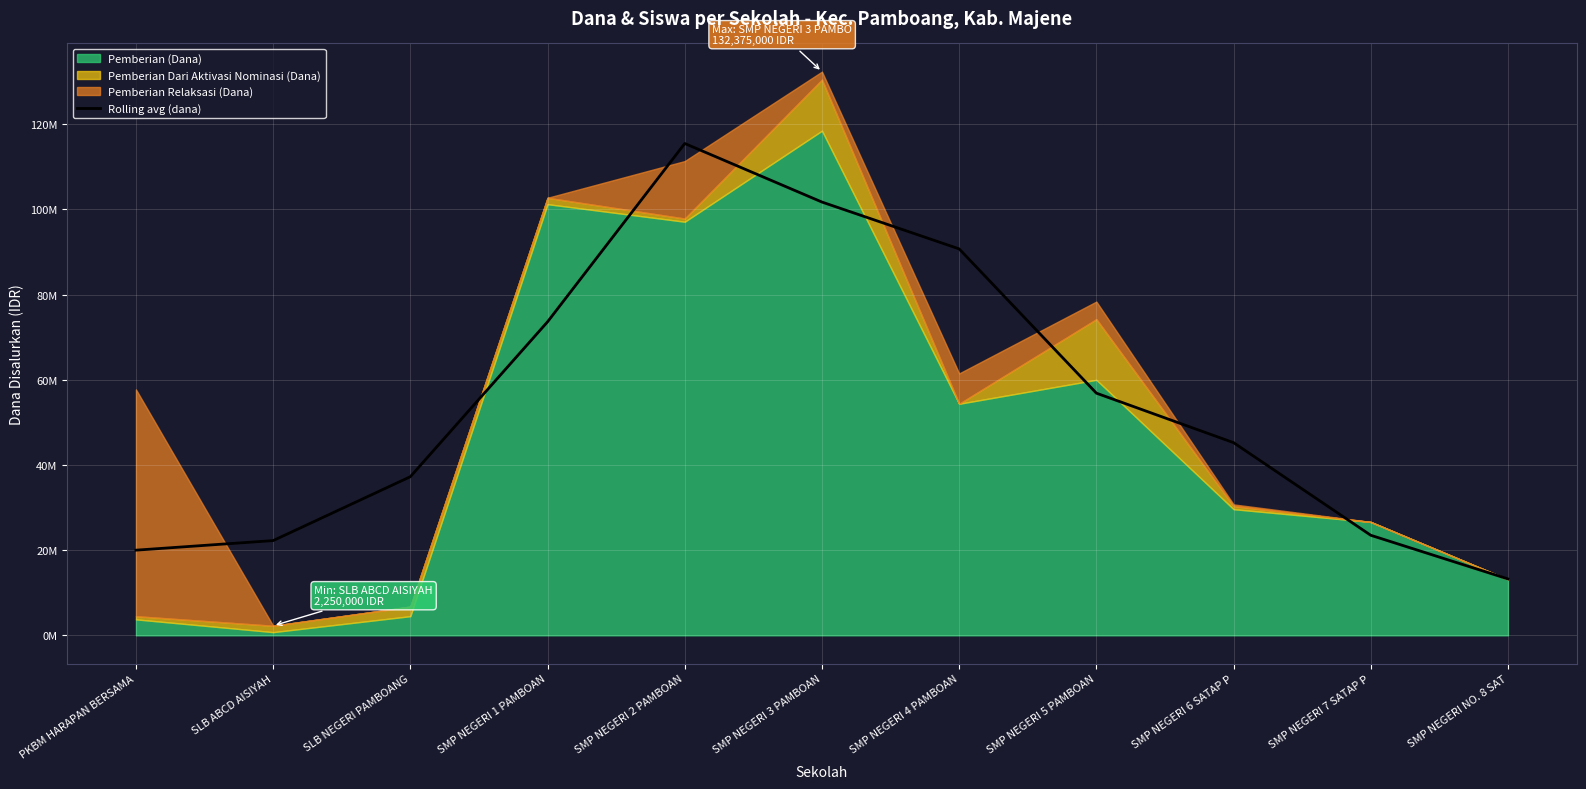

Does the chart display data point markers on the line(s)?

No